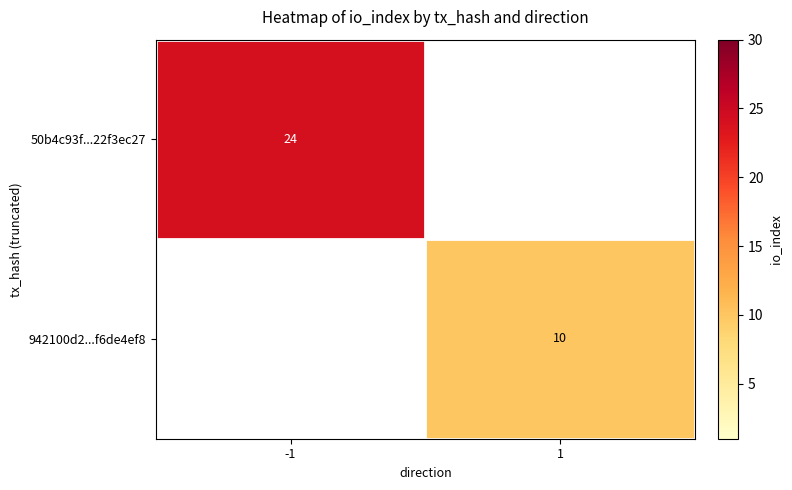

True or false: 50b4c93f...22f3ec27 has a value of 24 at -1.

True